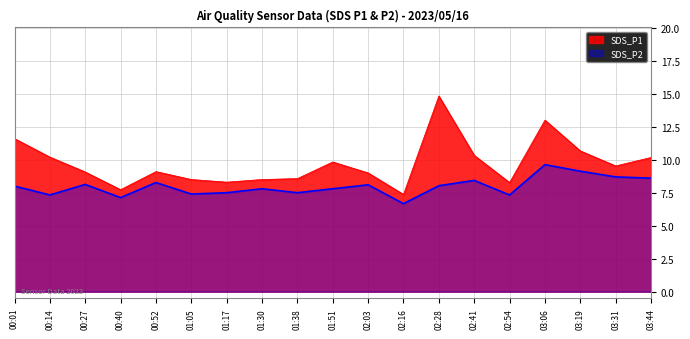

How many lines are shown in the chart?

2